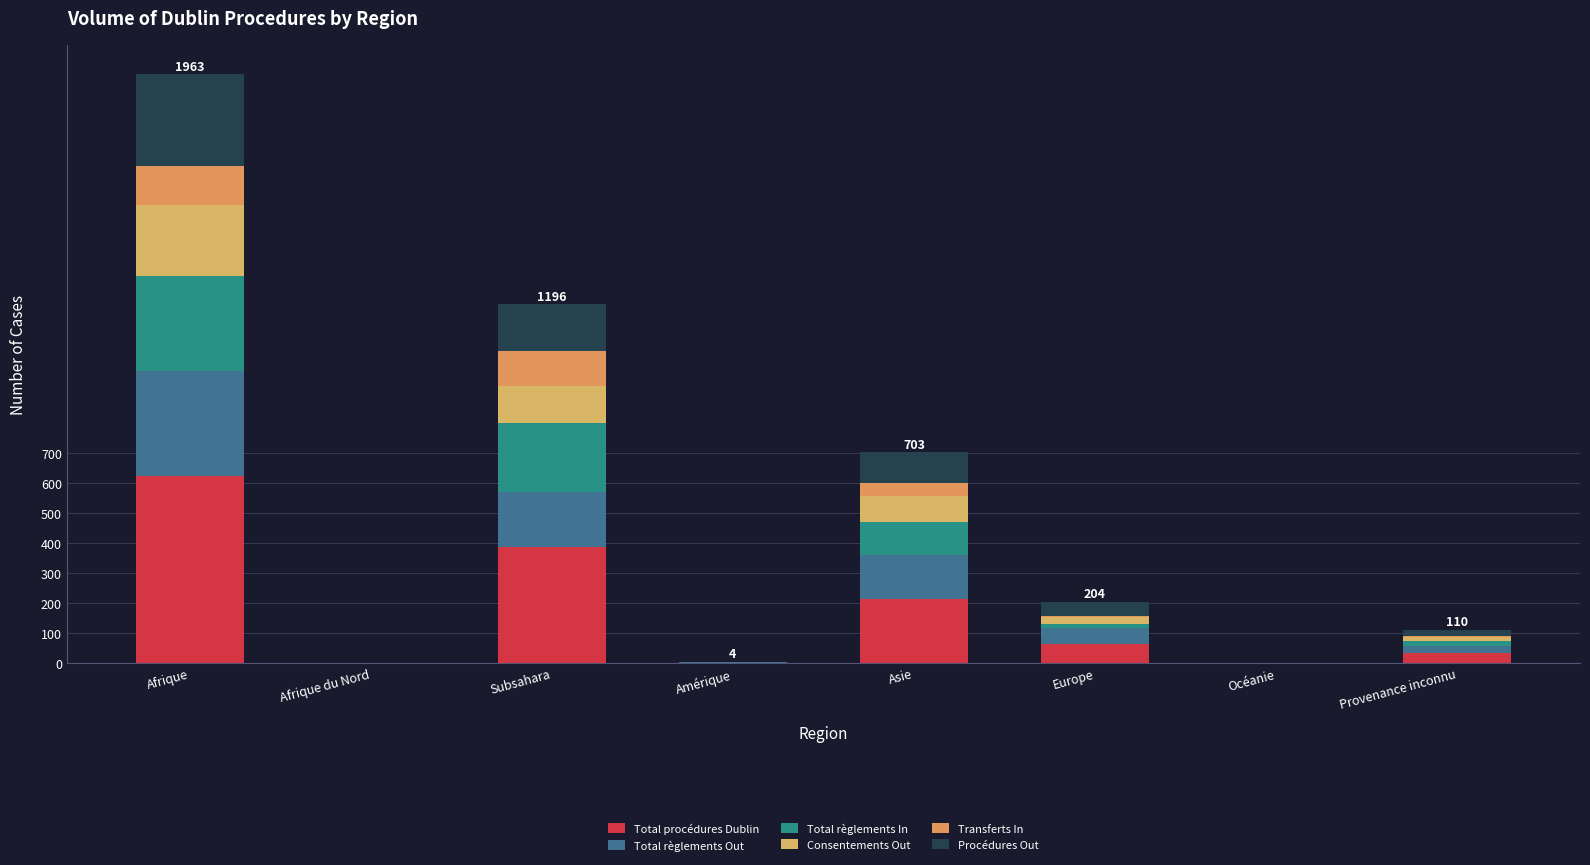

Are the bars horizontal?

No